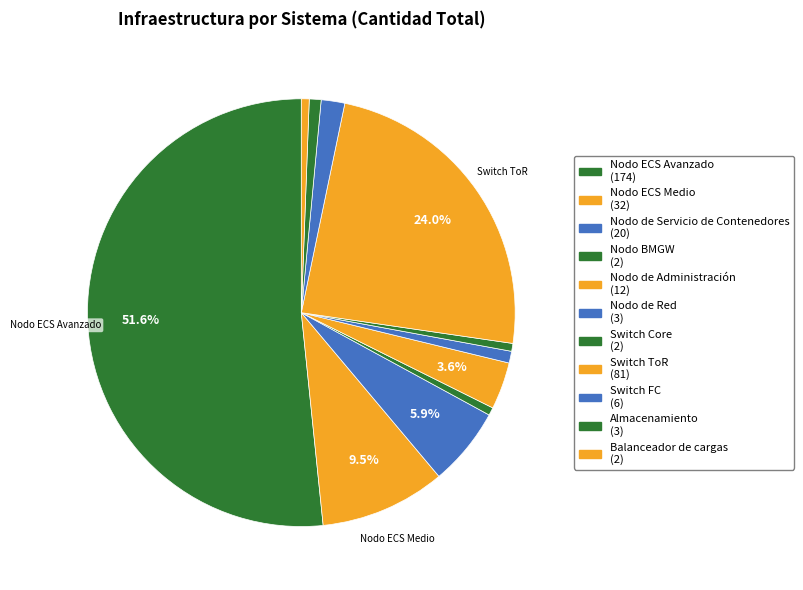

What percentage is the Balanceador de cargas slice, to the nearest percent?

1%